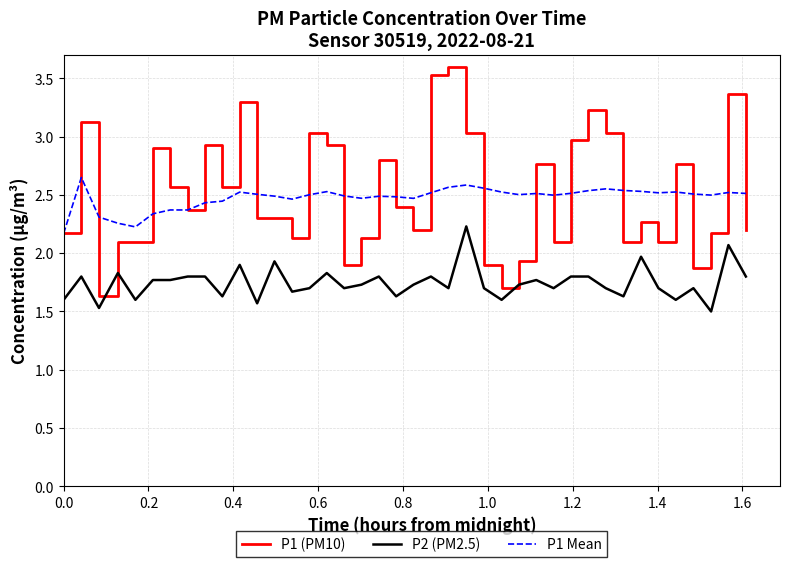

Rank the series by their maximum value, from highest to lowest.

P1 (PM10), P1 Mean, P2 (PM2.5)